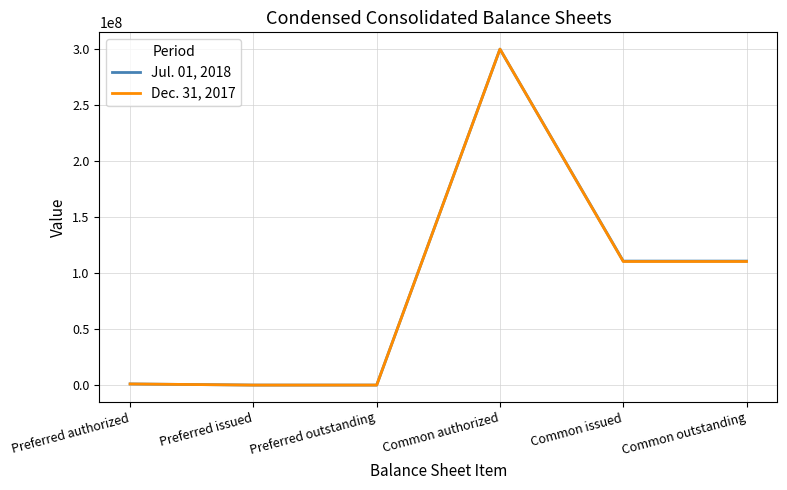

At which category does the chart reach its peak across all series?

Common authorized